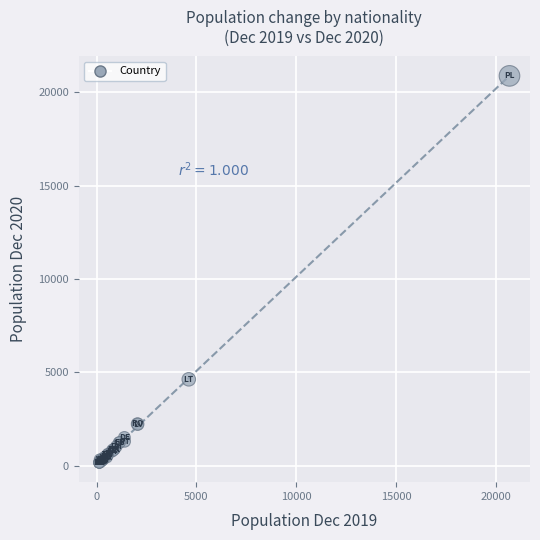

What Y value in the scatter plot is closest to 10513?

4627